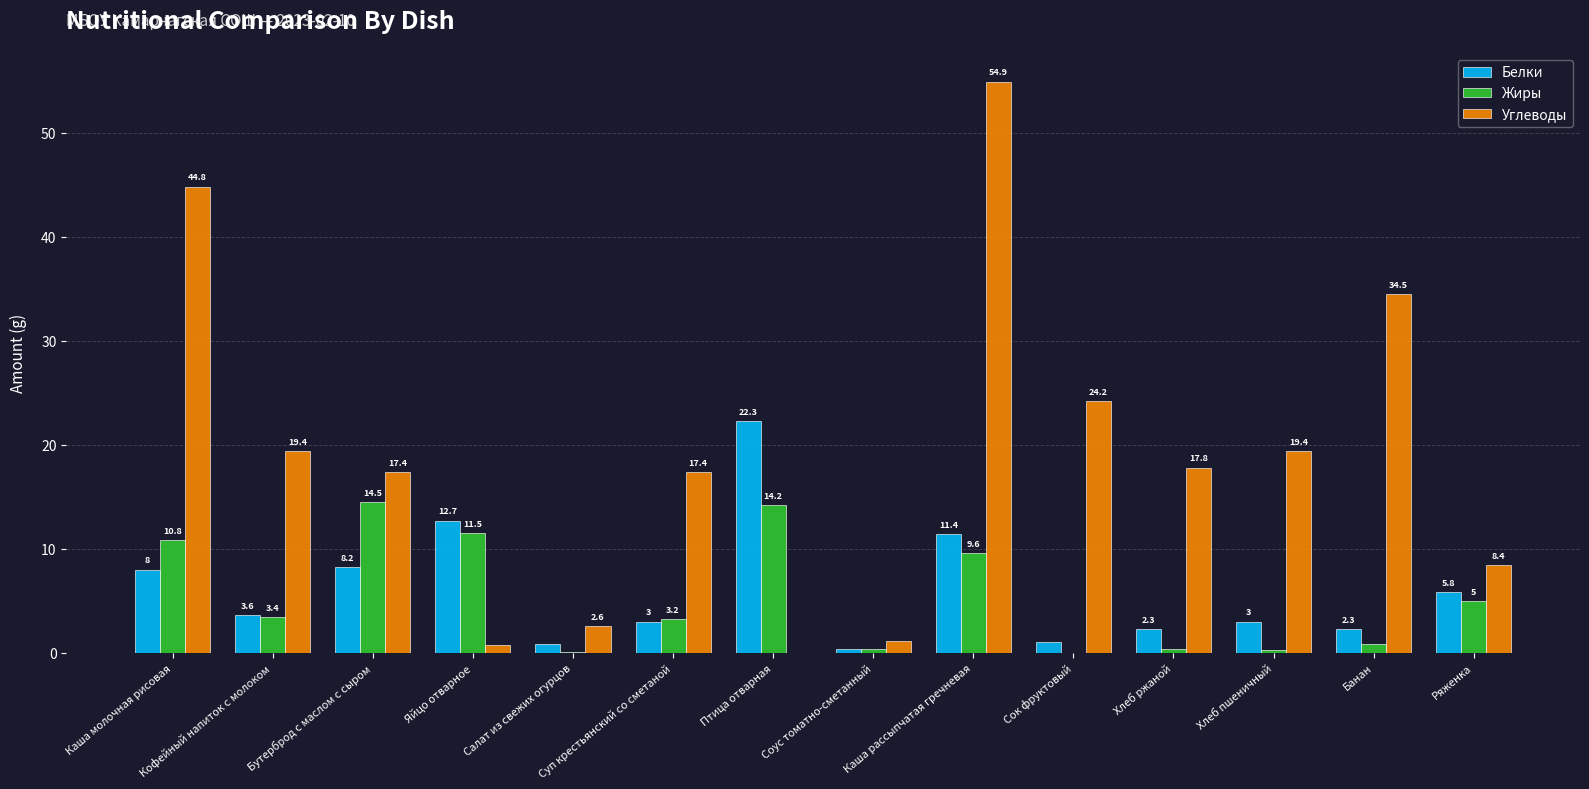

How many groups of bars are there?

14